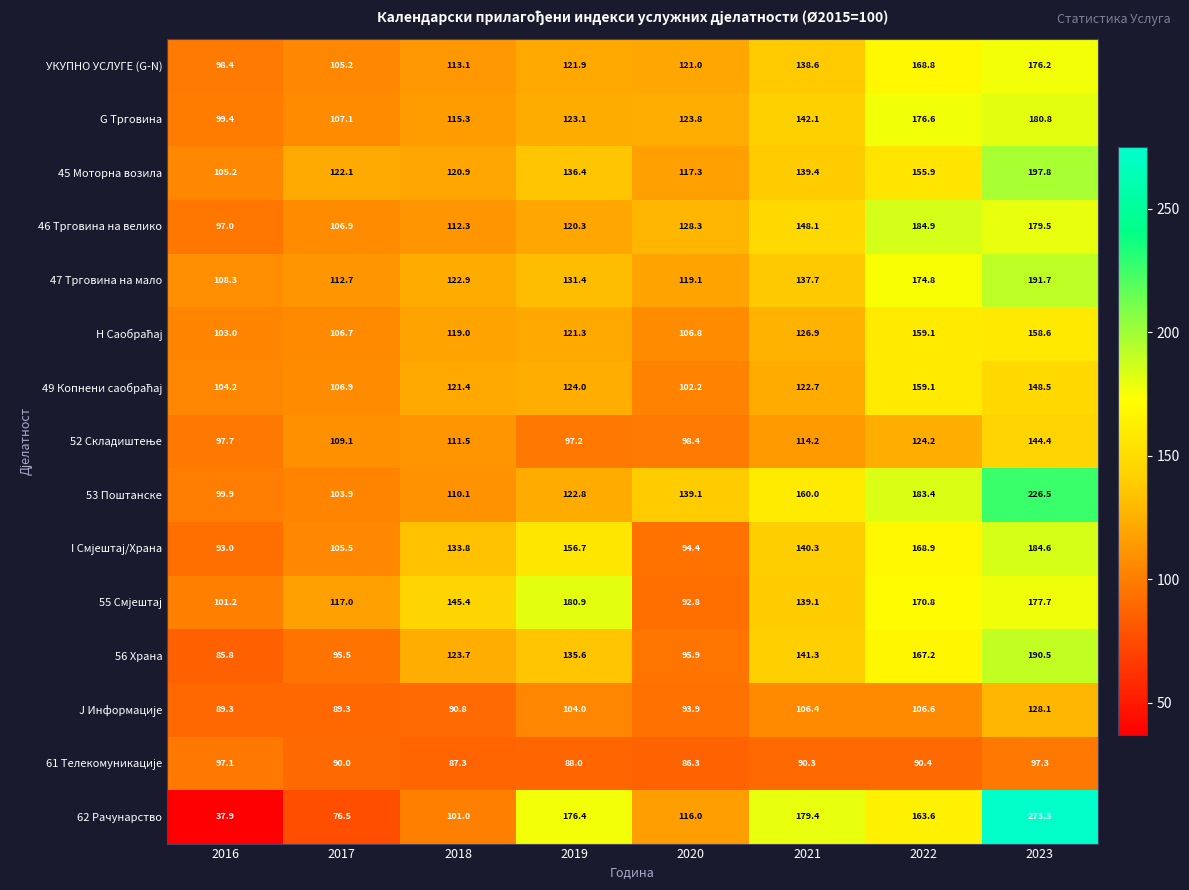

At which category is the sum across all series the highest?

2023